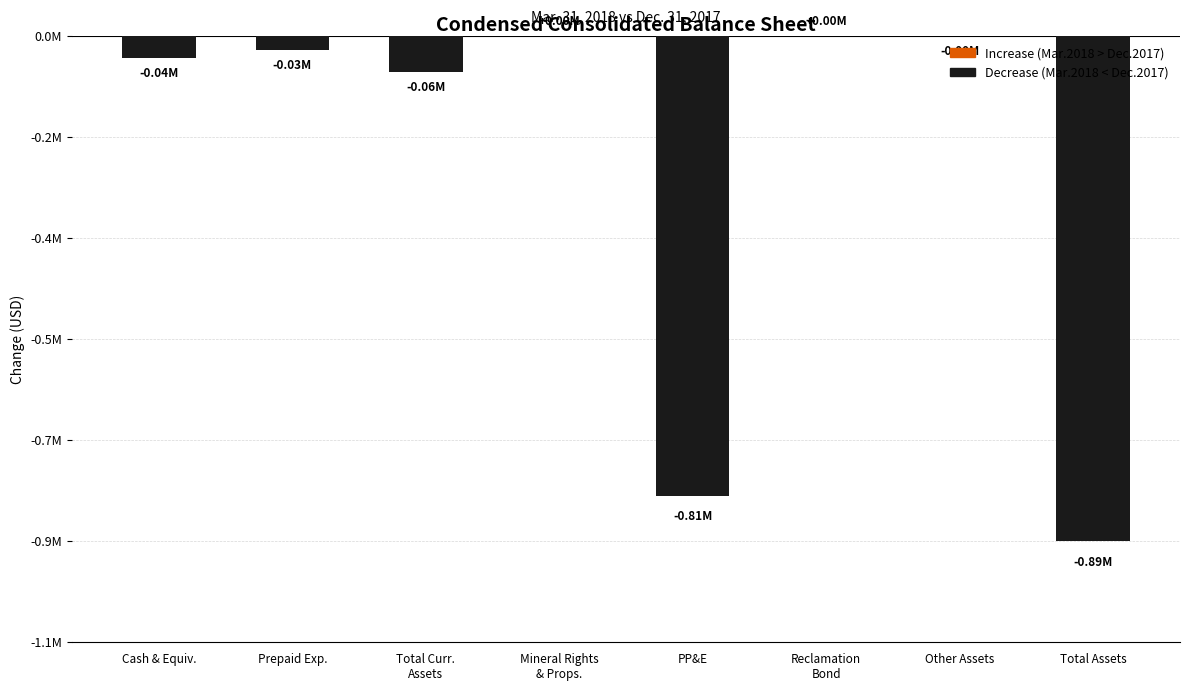

List the labels in order of value, smallest first.

Total Assets, PP&E, Total Curr.
Assets, Cash & Equiv., Prepaid Exp., Other Assets, Mineral Rights
& Props., Reclamation
Bond